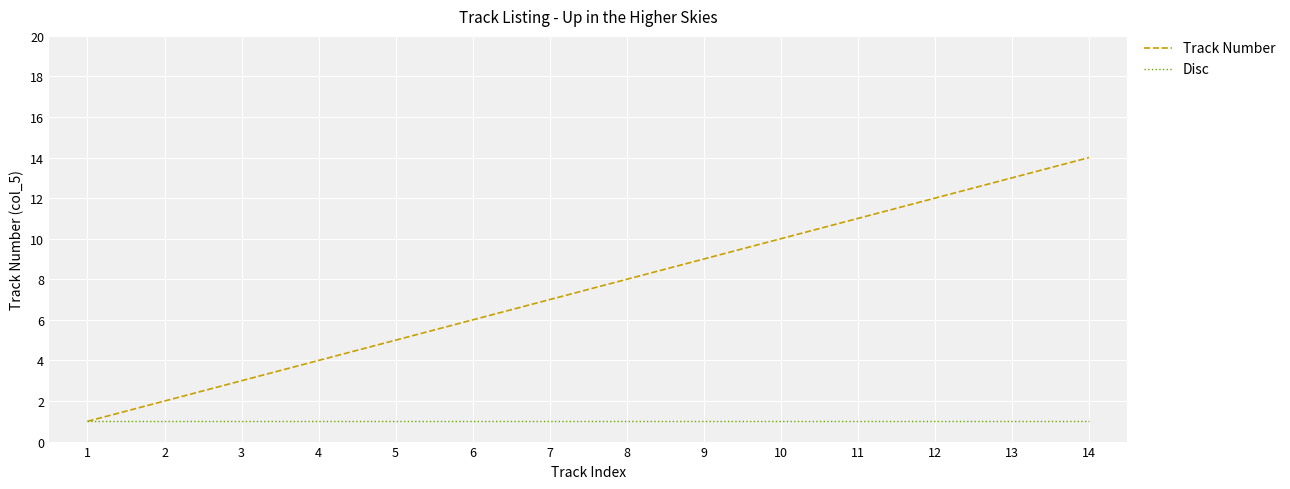

Which series has the largest total across all categories?

Track Number